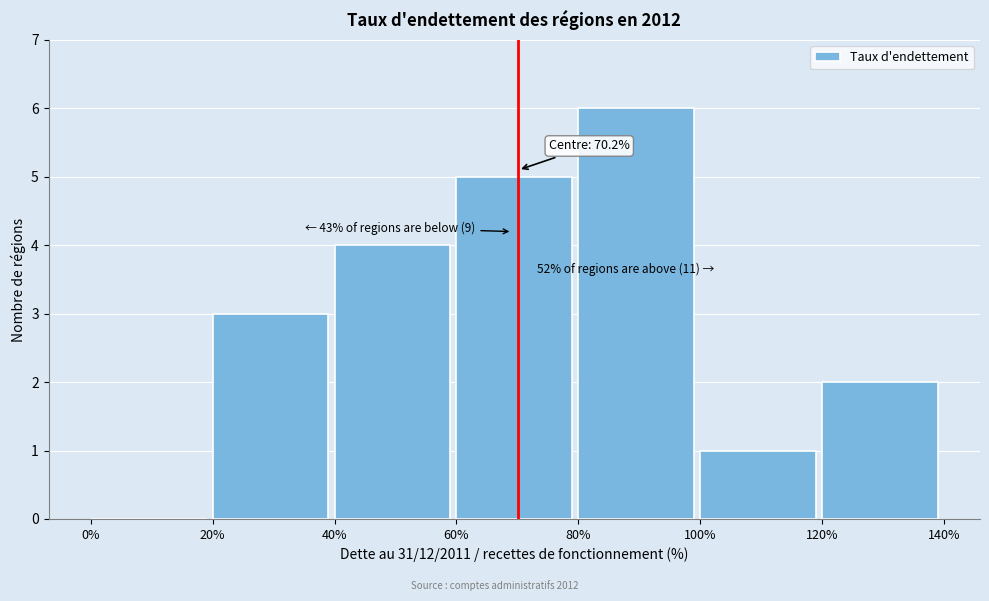

Which range on the x-axis has the tallest bar?

80% to 100%